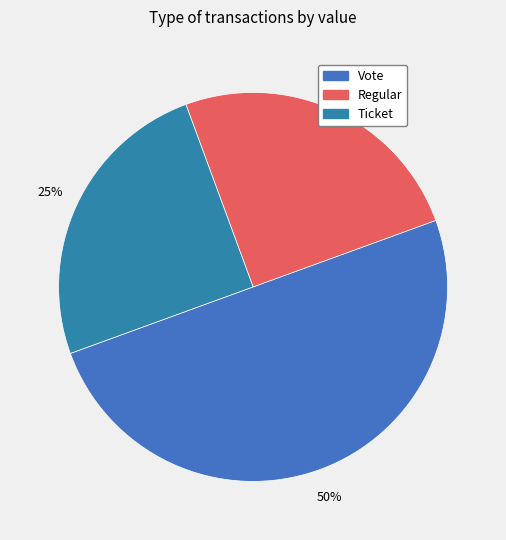

Does Regular account for over 50% of the chart?

No